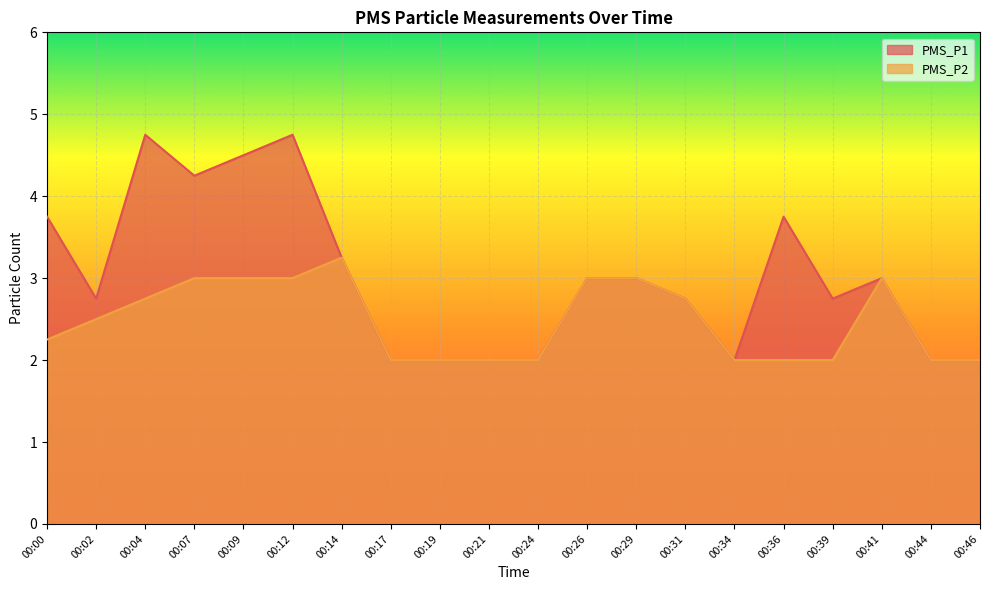

Where is the first local minimum for PMS_P1?

00:02